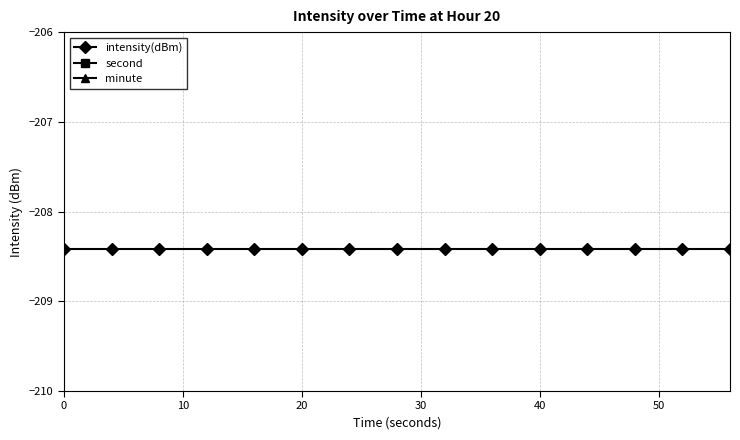

What is the minimum value for intensity(dBm)?

-208.4